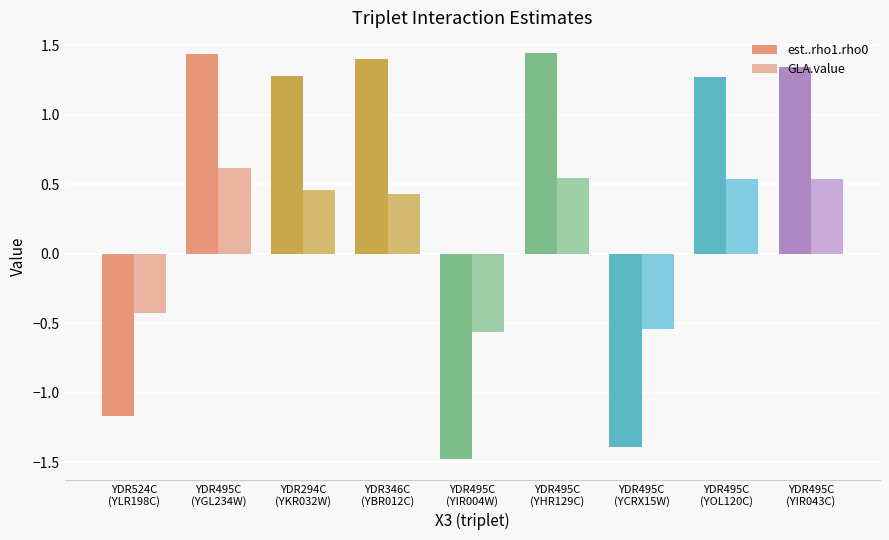

What is the highest value of the GLA.value series?

0.6